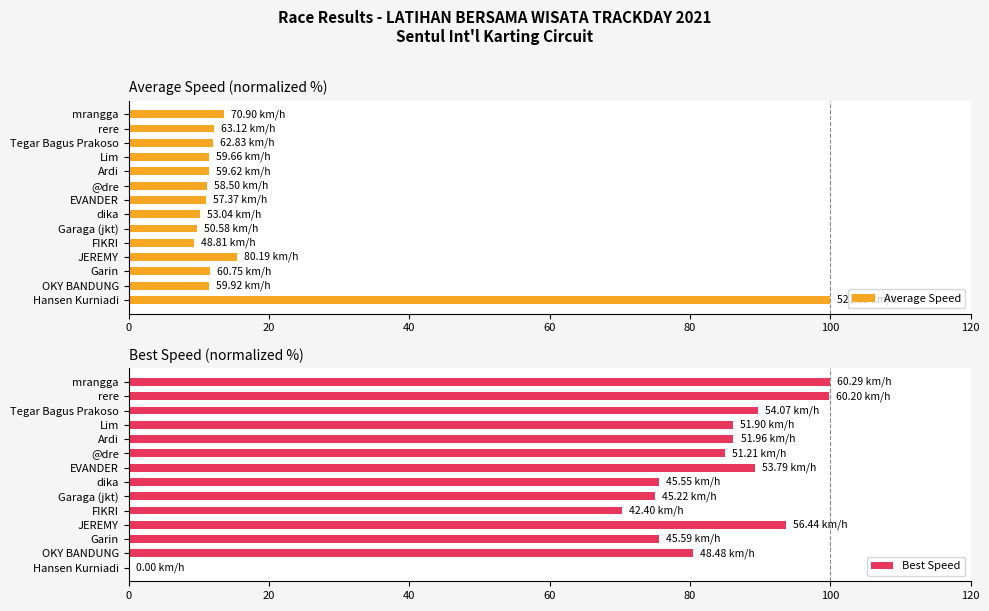

What is the difference between the maximum and minimum values in the Average Speed series?

90.6